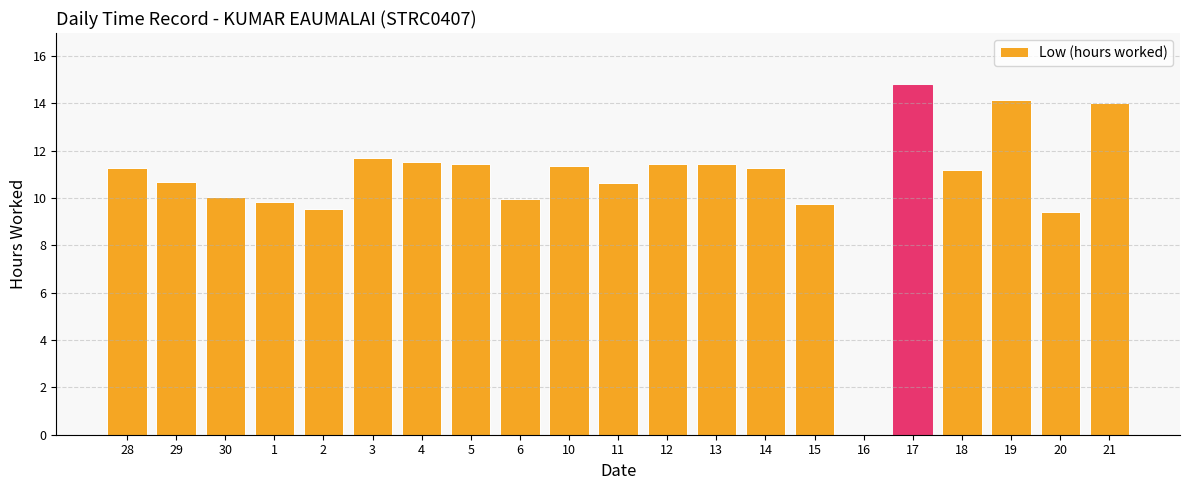

The value at 21 is 2.9. True or false?

False